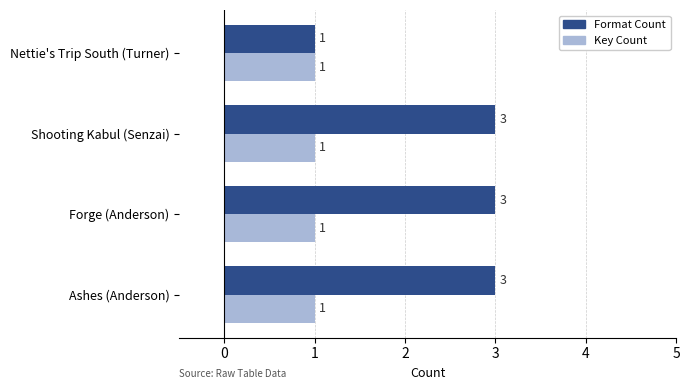

List the series in order of their peak value, highest first.

Format Count, Key Count